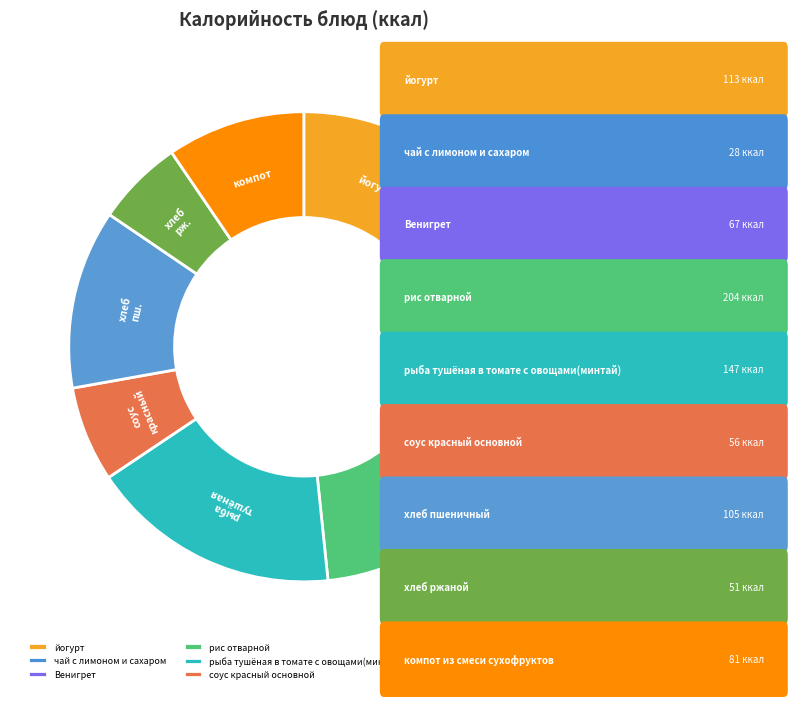

Is хлеб пшеничный the majority of the pie?

No